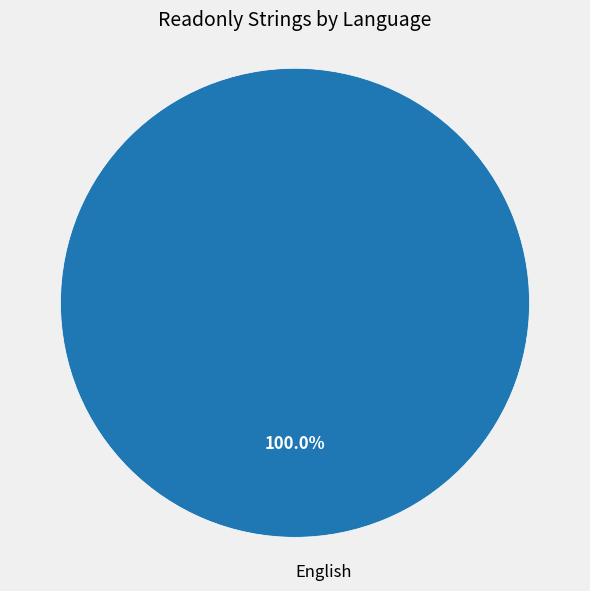

How many slices are in this pie chart?

1